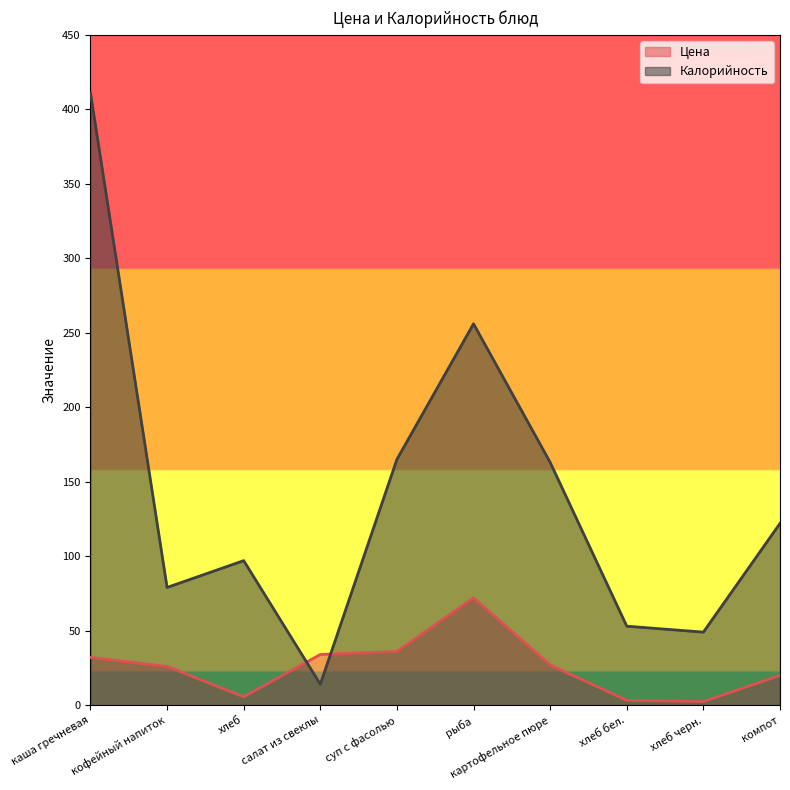

List the series in order of their overall mean, lowest first.

Цена, Калорийность